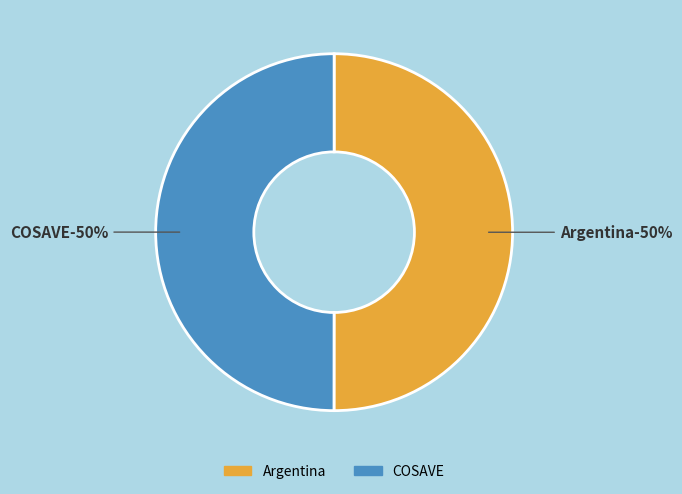

How many segments does this pie chart have?

2